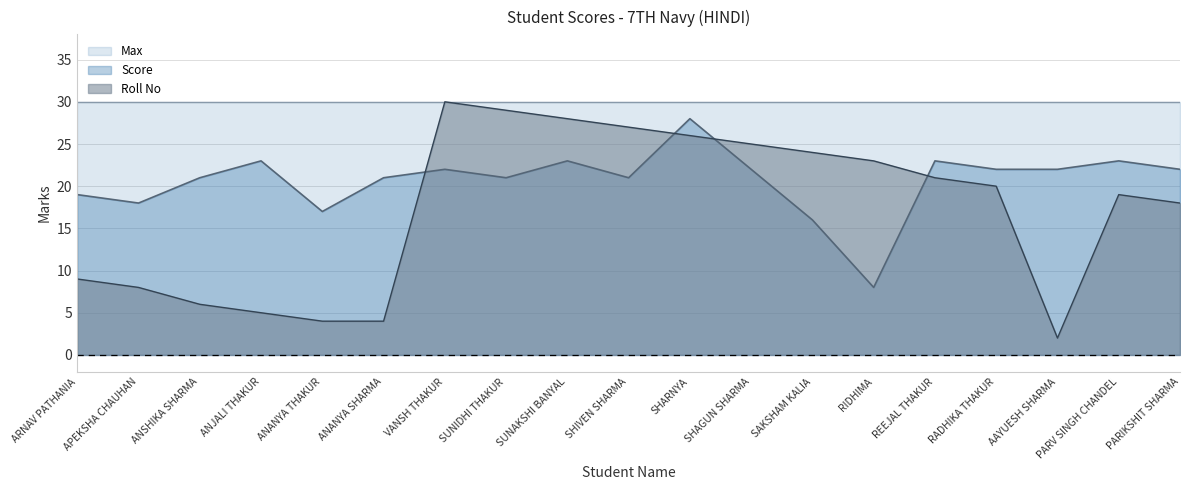

What is the sum of the Score values at ARNAV PATHANIA and SHARNYA?

47